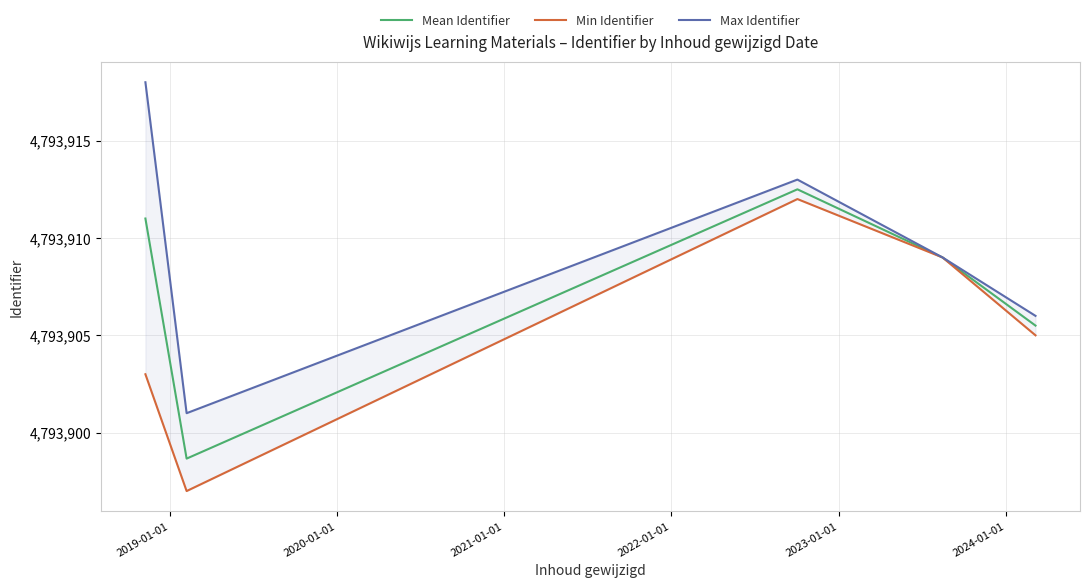

True or false: Mean Identifier and Max Identifier cross at least once.

False